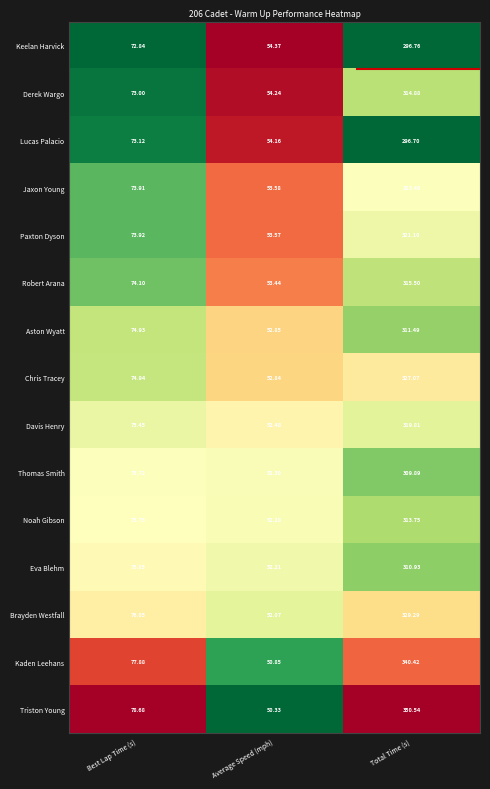

Which series has the widest spread of values?

Triston Young